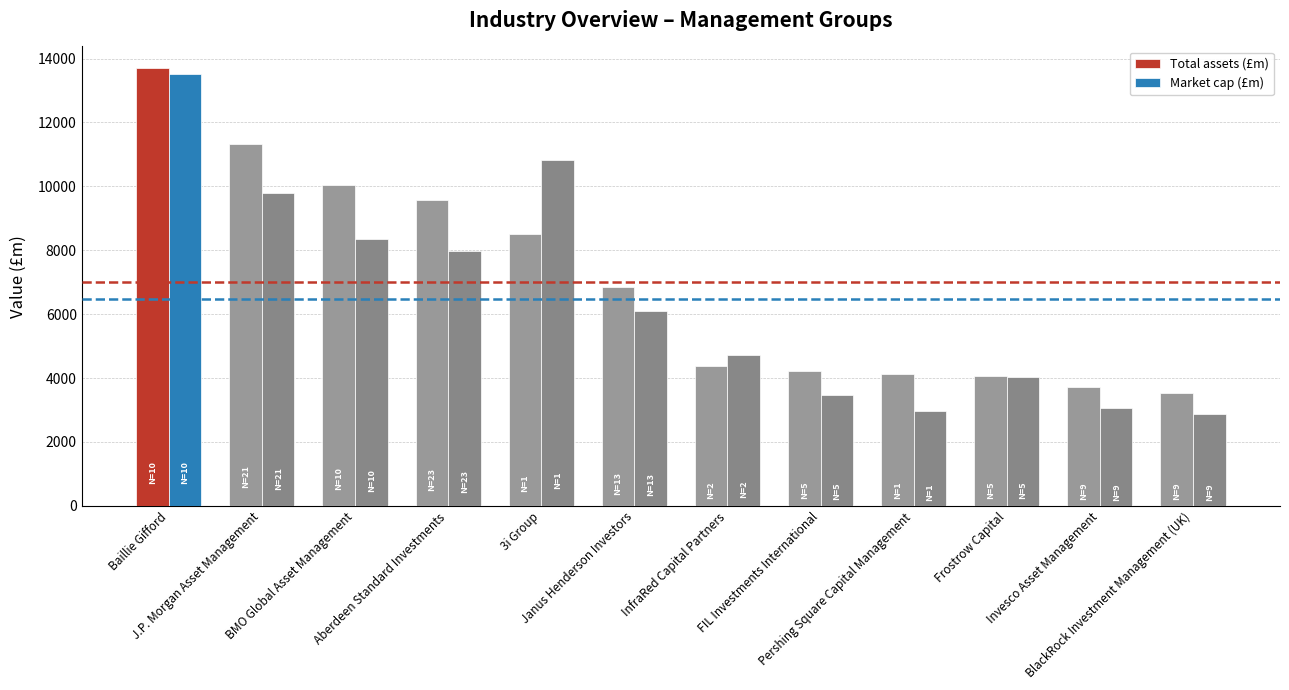

How many data points does each series have?

12